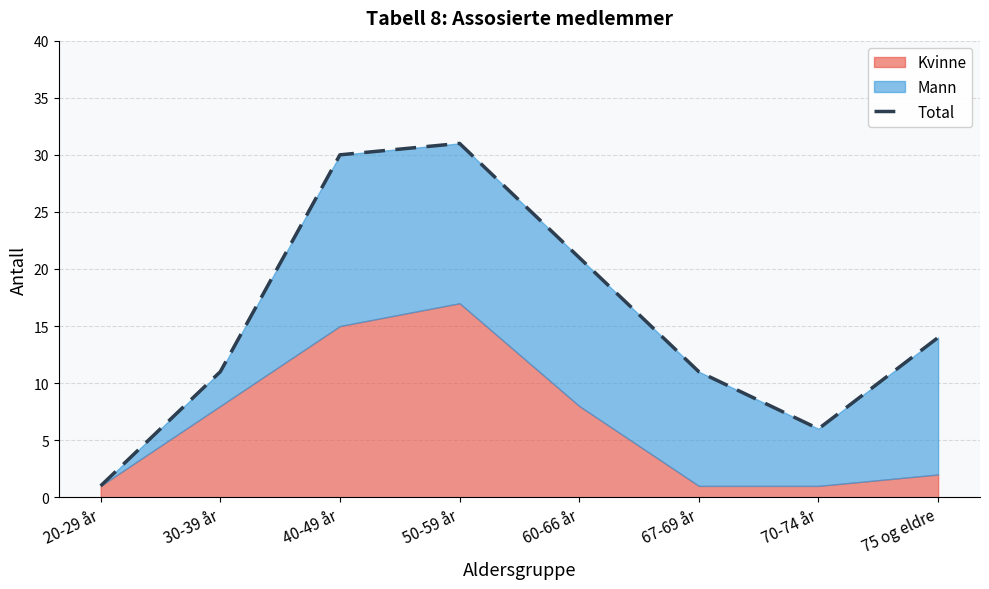

What is the greatest value displayed?

31